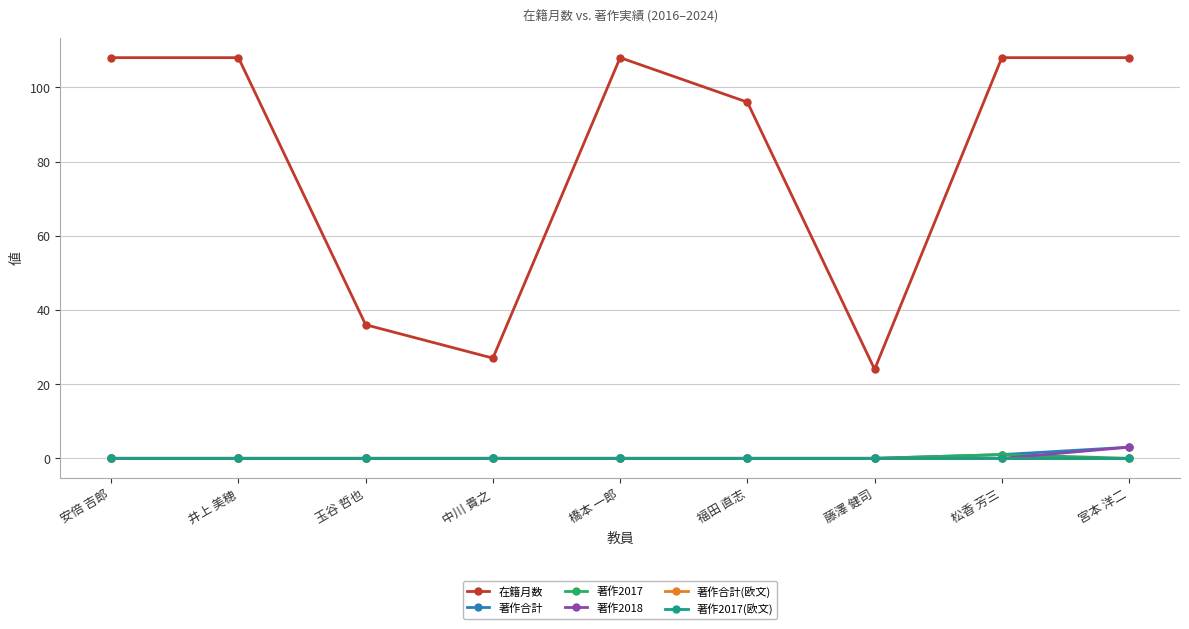

Between 玉谷 哲也 and 藤澤 健司, which series saw the biggest shift?

在籍月数